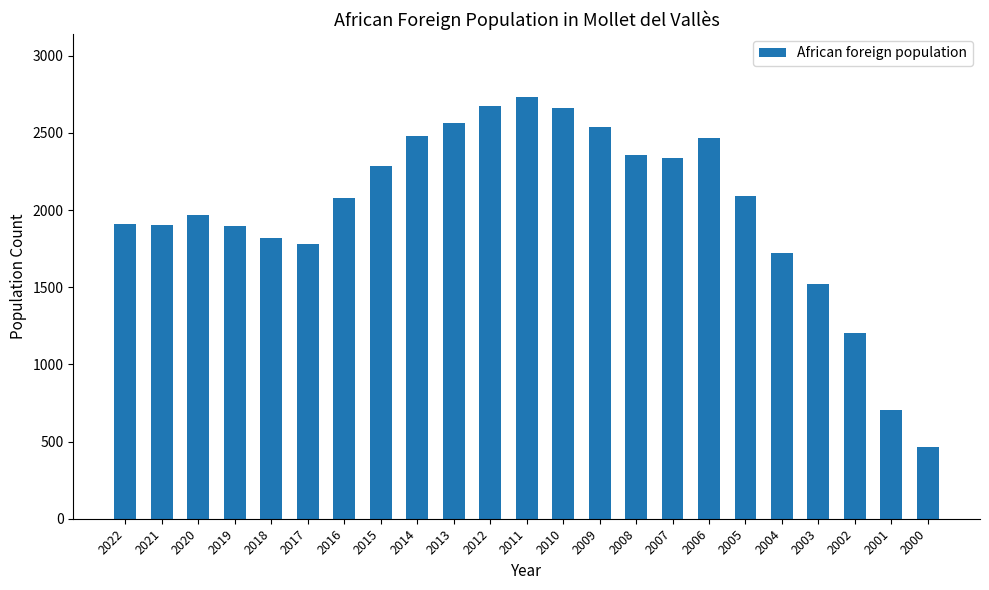

Count the number of data series in this chart.

1